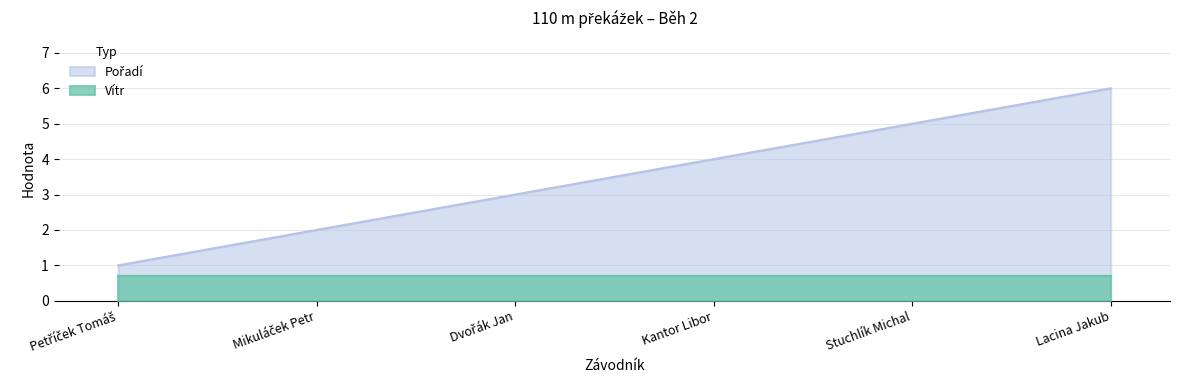

Which label corresponds to the smallest value in the chart?

Petříček Tomáš